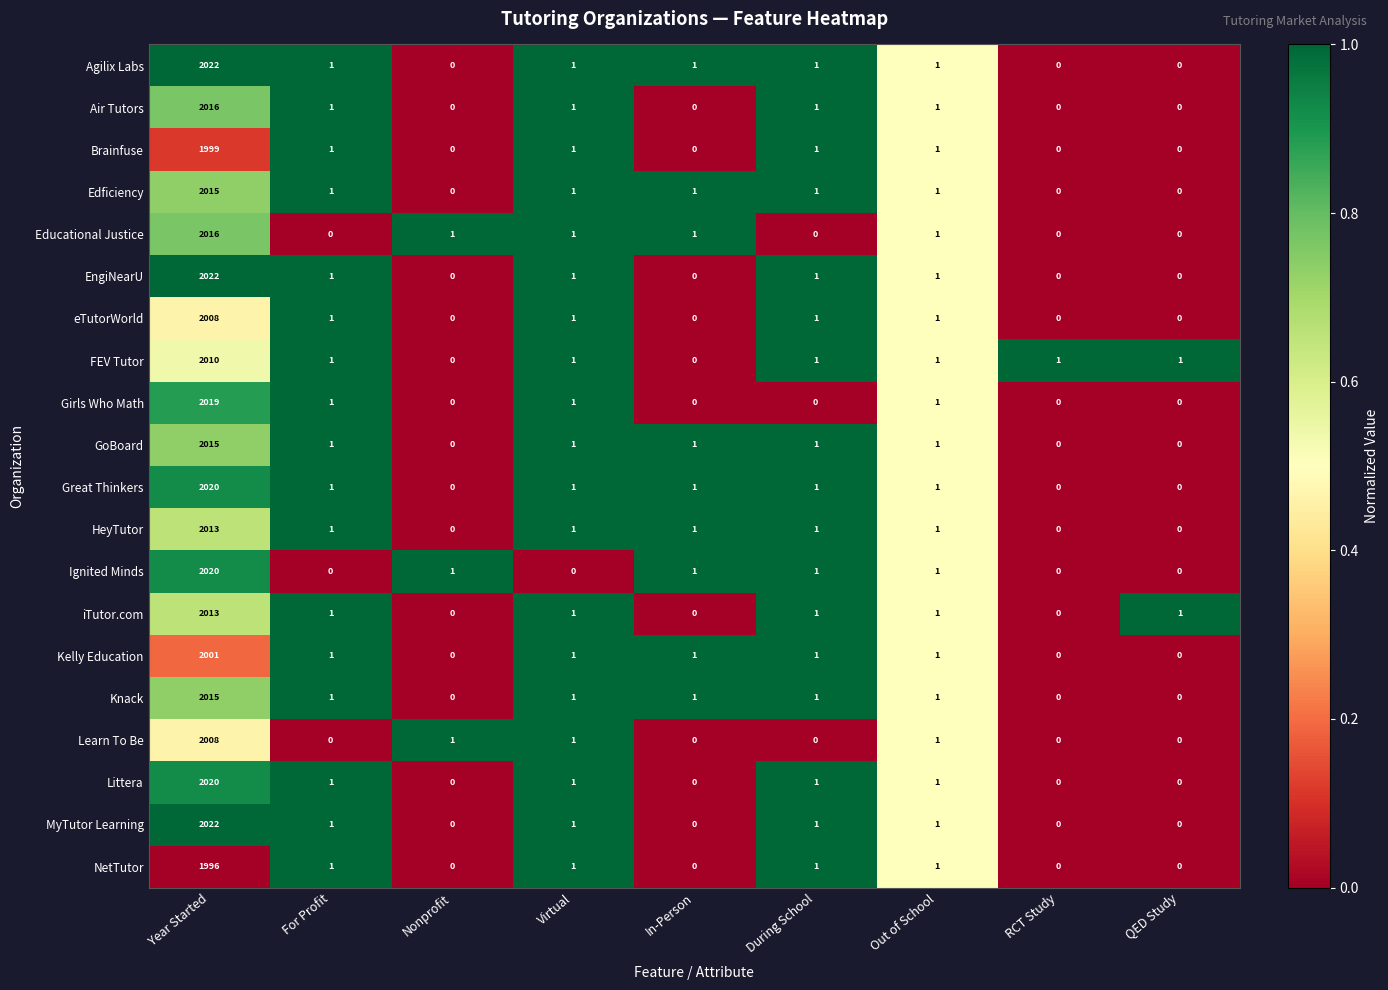

Is it true that Girls Who Math equals 2800 at Year Started?

False